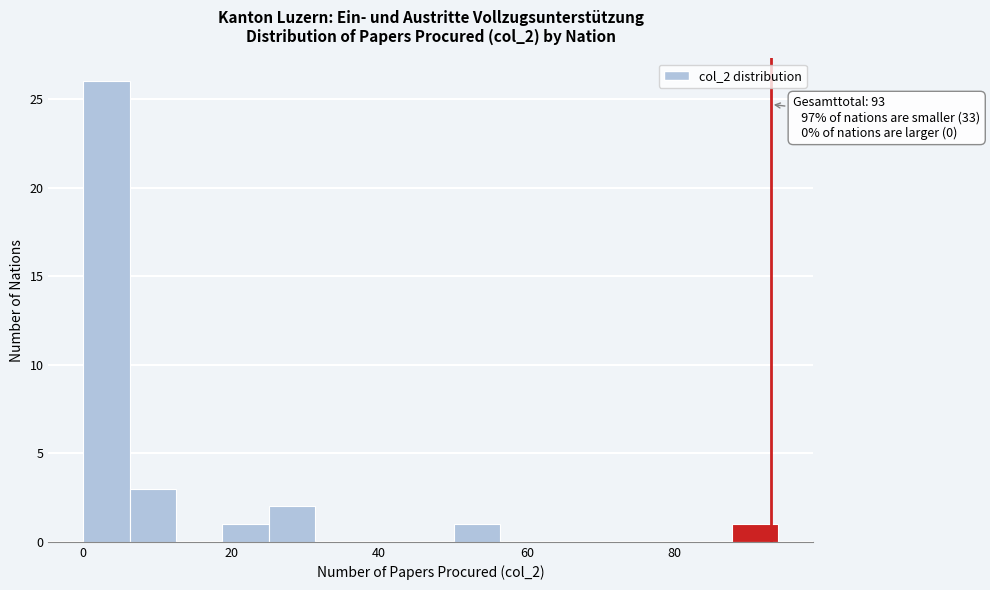

Around what value on the x-axis is the tallest bar? Give the approximate position of its centre, as read against the axis.

4